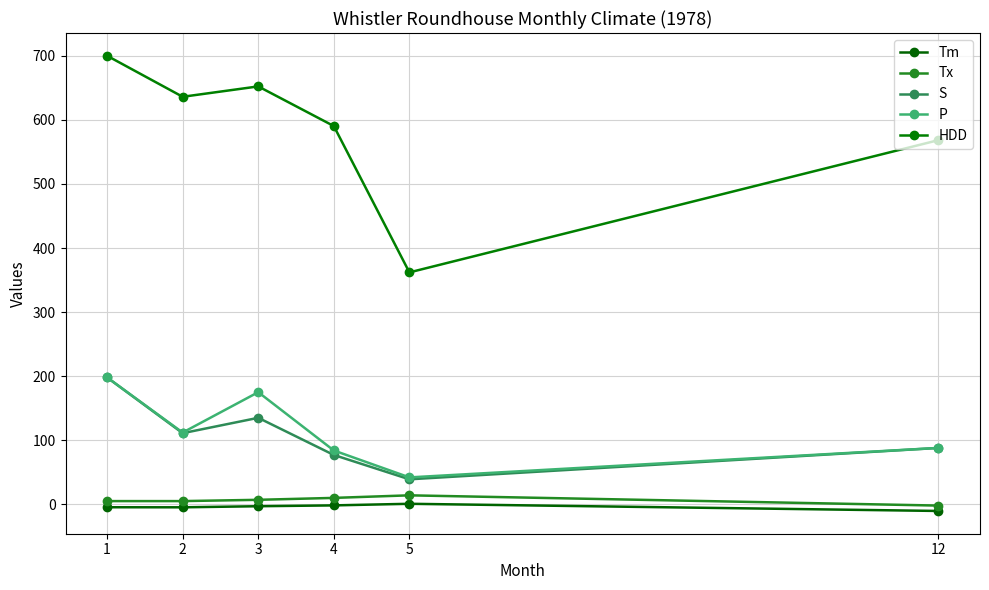

True or false: P and Tm cross at least once.

False